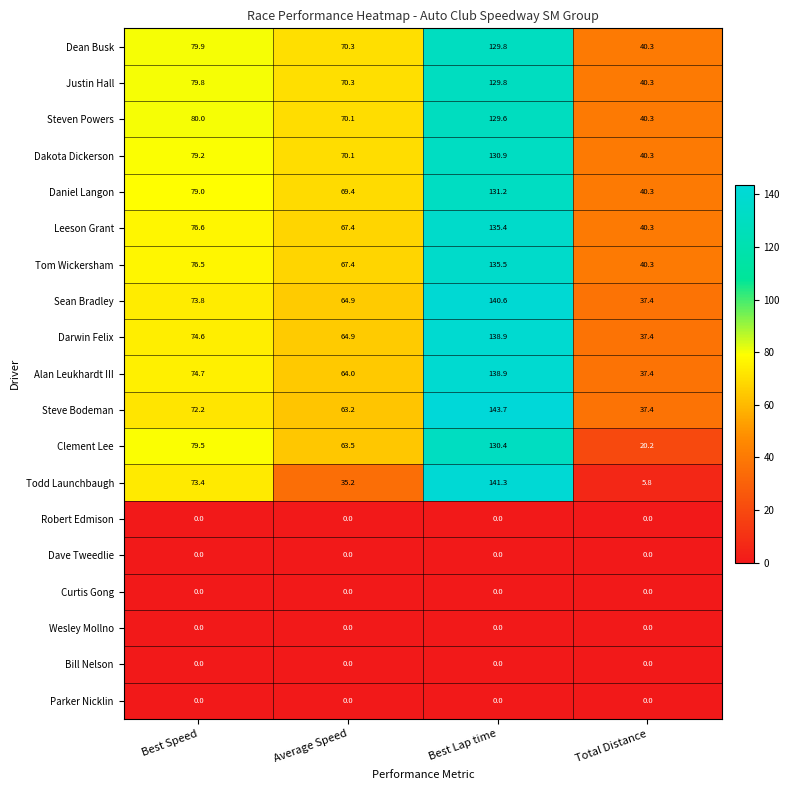

What is the difference between the highest and lowest values at Best Lap time?

143.7